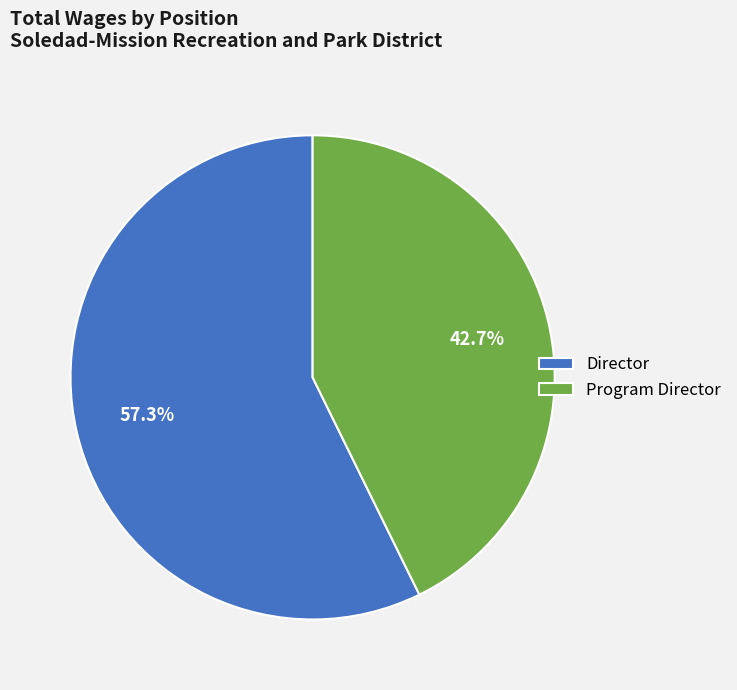

Rank the categories by value from highest to lowest.

Director, Program Director